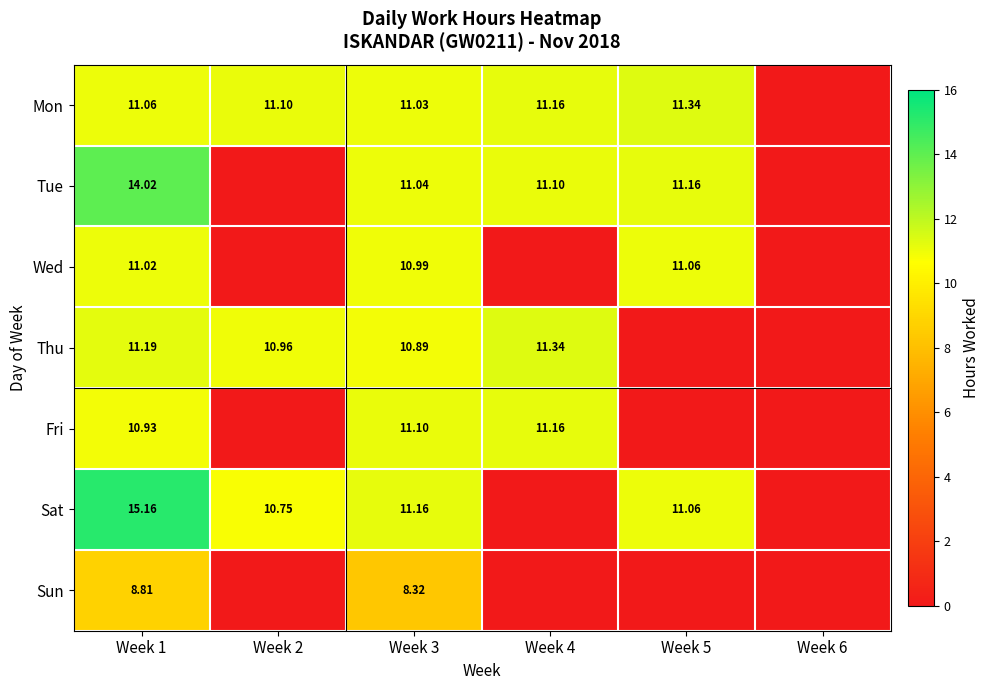

At Week 1, list the series in order from smallest to largest.

Sun, Fri, Wed, Mon, Thu, Tue, Sat